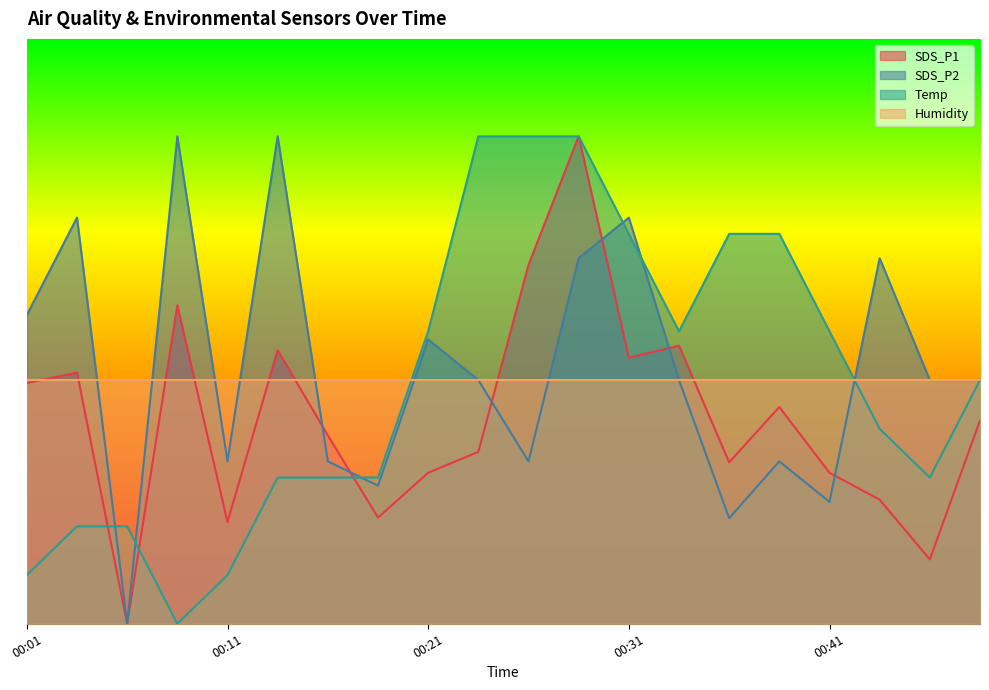

Is the value of SDS_P1 at 00:23 greater than the value of SDS_P2 at 00:18?

Yes